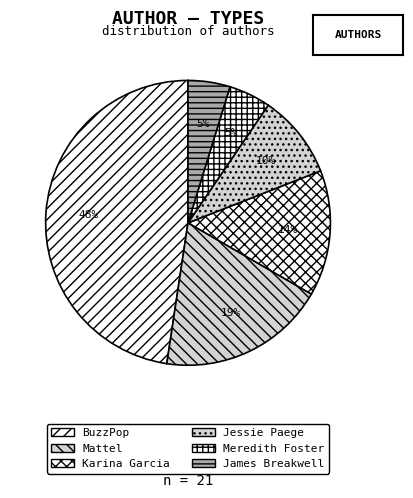

Is there any slice that represents more than half of the pie?

No